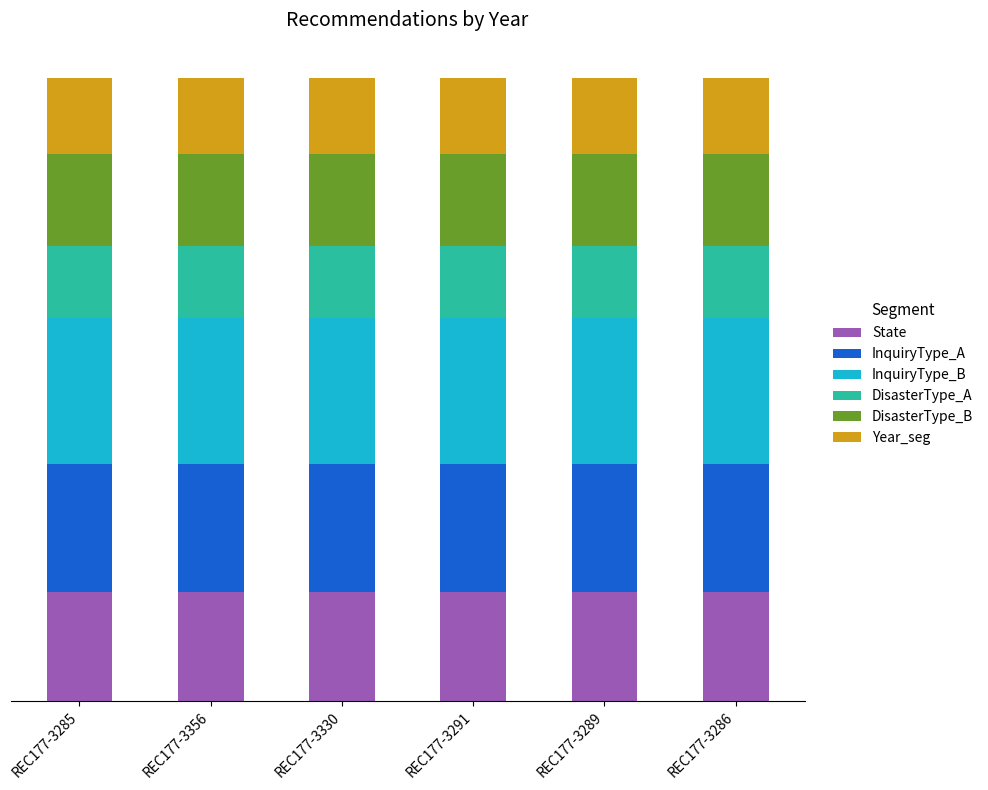

Does the chart contain any negative values?

No